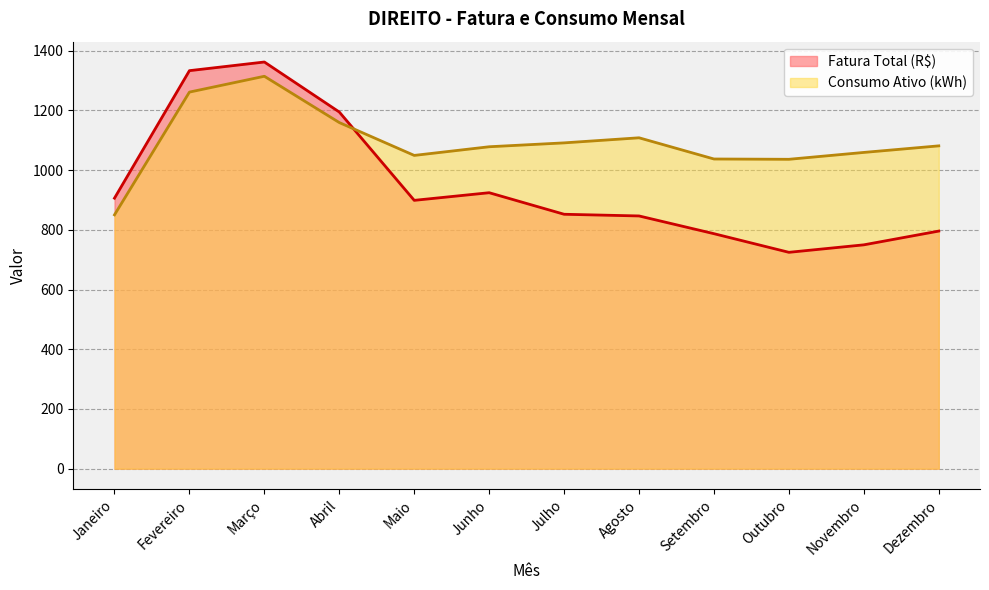

What is the total value across all series at Abril?

2353.3